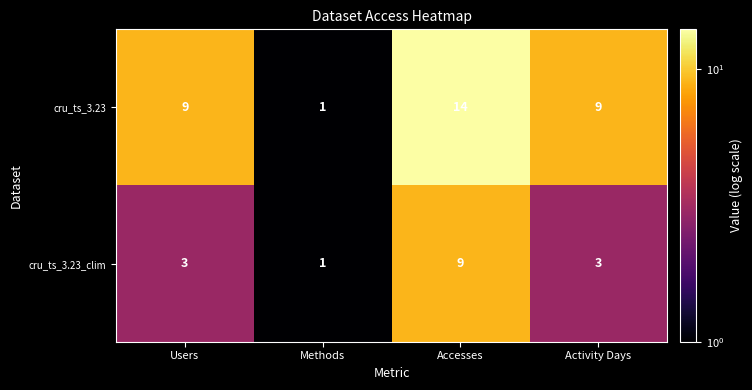

At which label does cru_ts_3.23 reach its peak?

Accesses